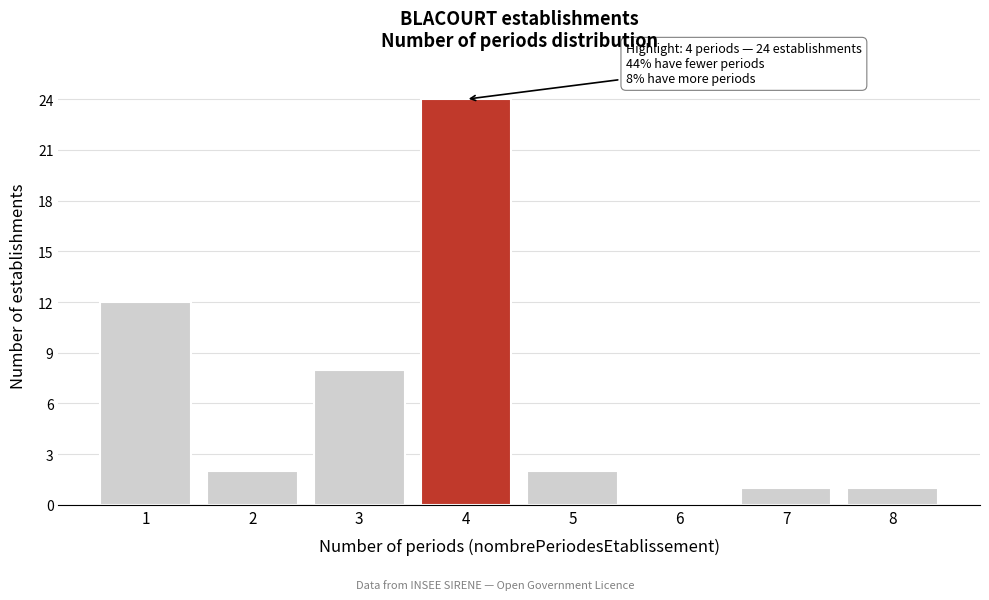

Which range on the x-axis has the tallest bar?

3.5 to 4.5